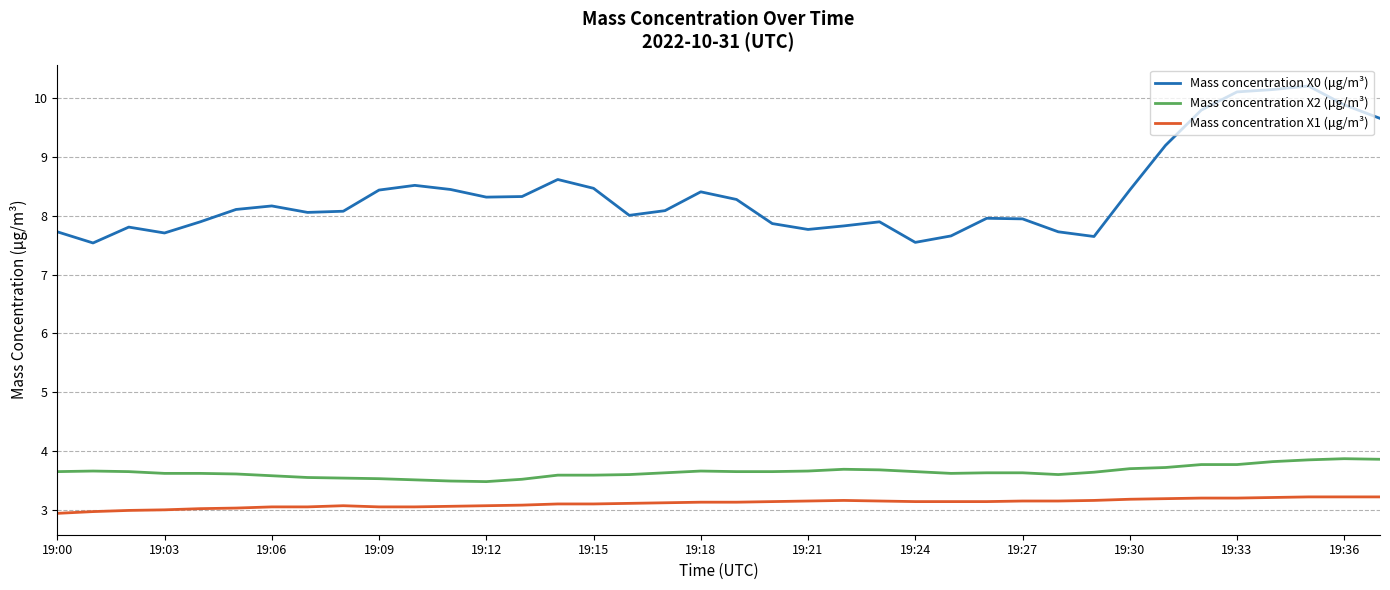

True or false: Mass concentration X1 (μg/m³) and Mass concentration X2 (μg/m³) cross at least once.

False